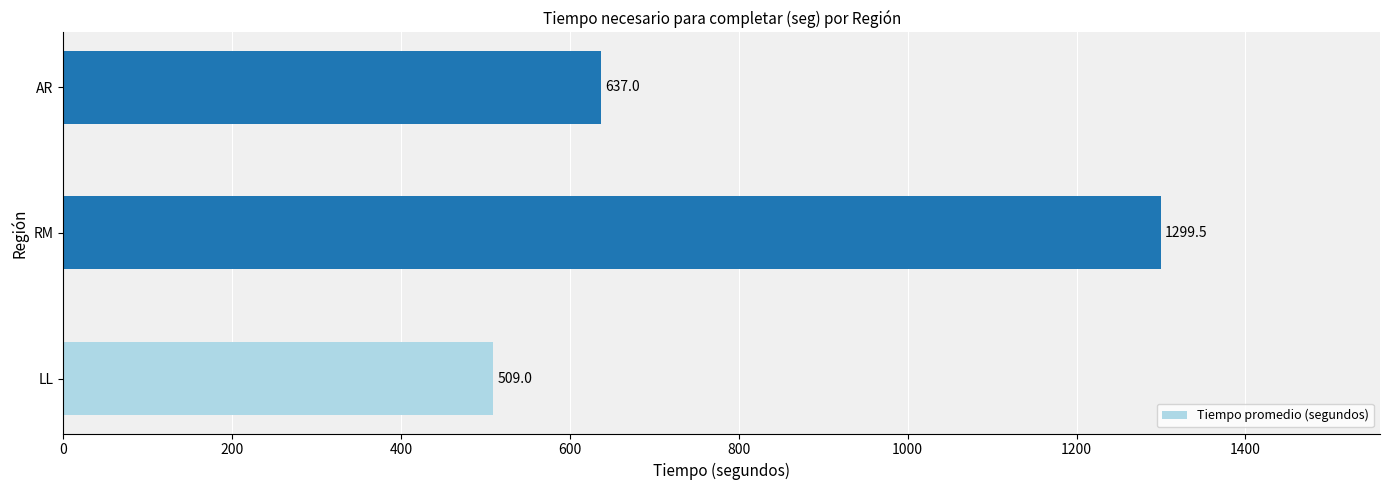

List the labels in order of value, largest first.

RM, AR, LL